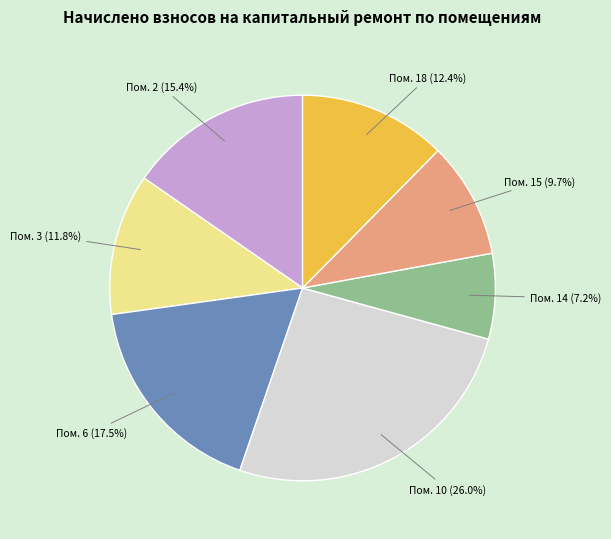

Count the number of slices in the pie.

7